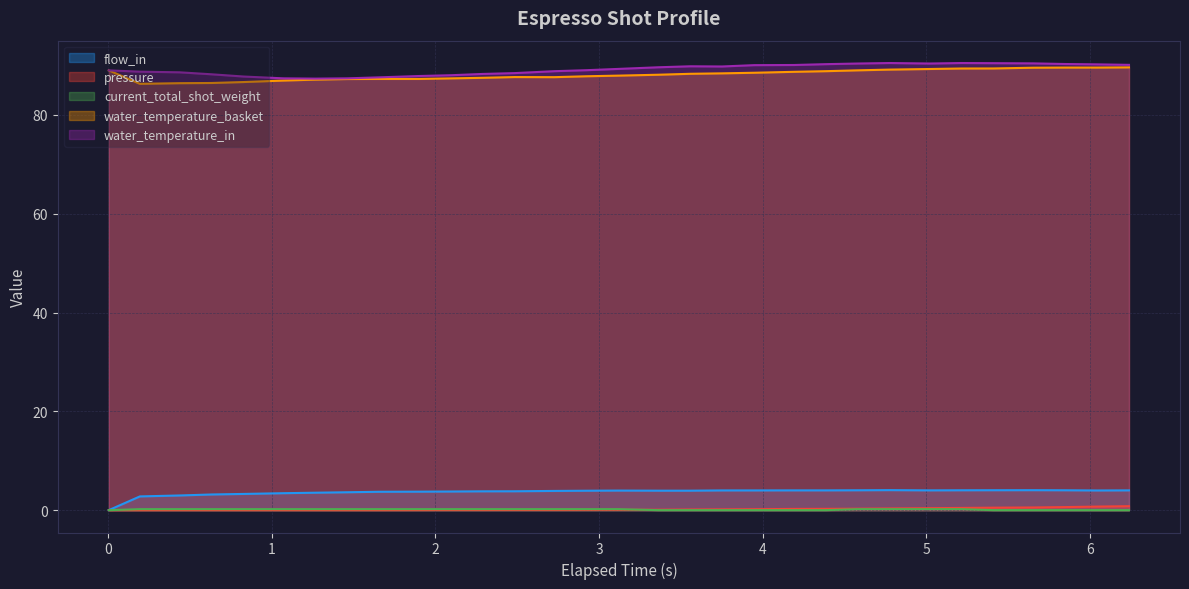

What is the greatest value displayed?

90.5